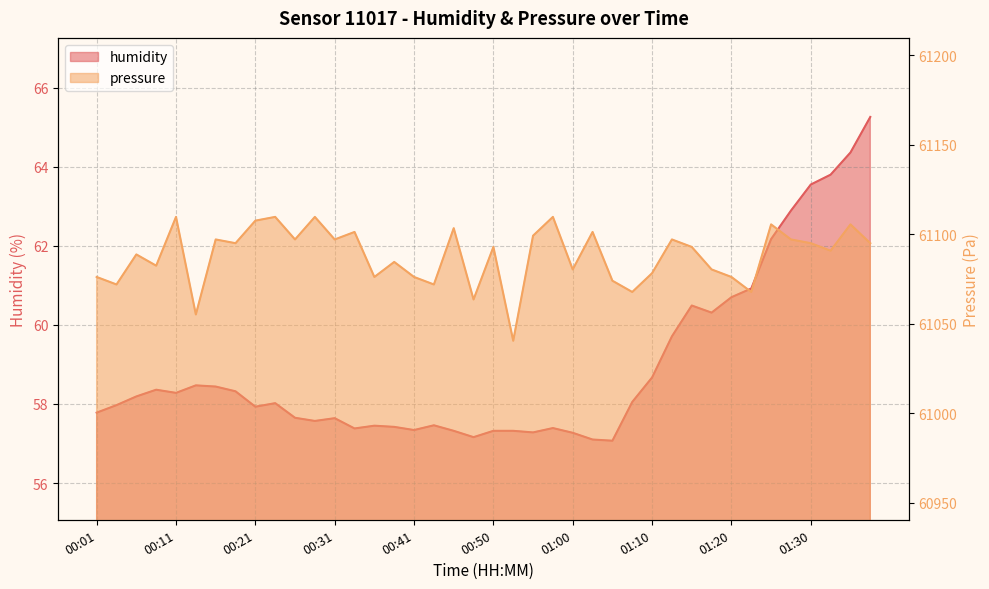

Rank the categories by pressure_norm value from lowest to highest.

00:53, 00:13, 00:48, 01:08, 01:22, 00:04, 00:43, 01:05, 00:01, 00:36, 00:41, 01:20, 01:10, 01:00, 01:17, 00:09, 00:38, 00:06, 01:32, 00:50, 01:15, 00:18, 01:30, 01:37, 00:16, 00:26, 00:31, 01:13, 01:27, 00:55, 00:33, 01:03, 00:45, 01:25, 01:35, 00:21, 00:11, 00:23, 00:28, 00:58